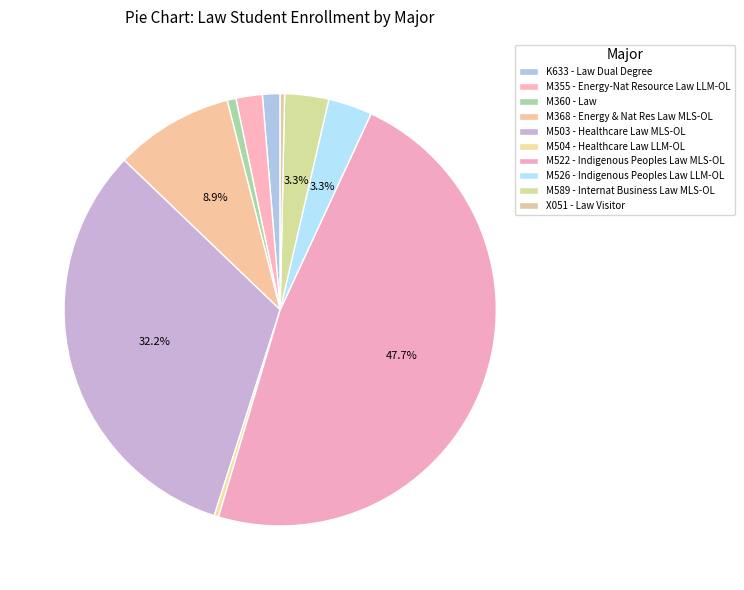

To the nearest percent, what is the combined percentage of M589 - Internat Business Law MLS-OL and M503 - Healthcare Law MLS-OL?

36%